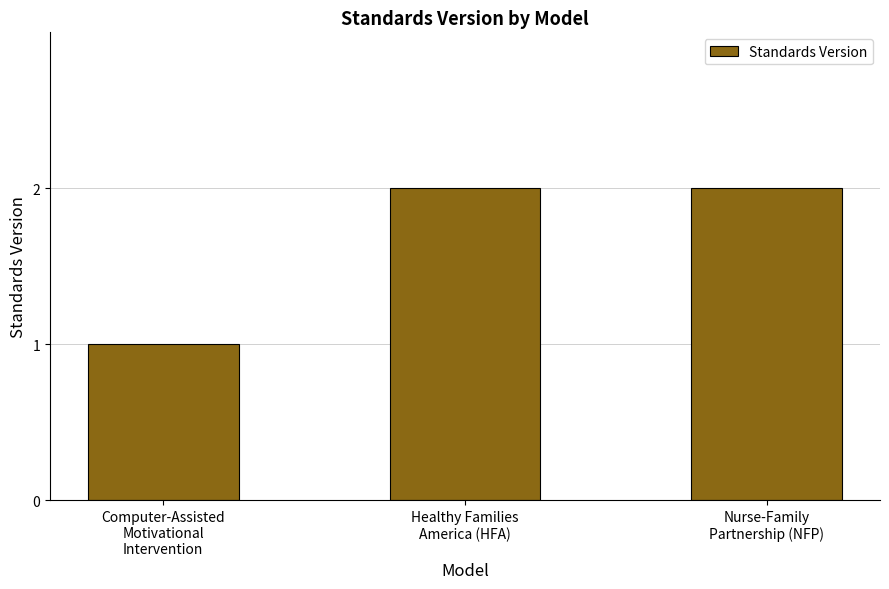

The chart shows a value of 2 at Healthy Families
America (HFA). True or false?

True